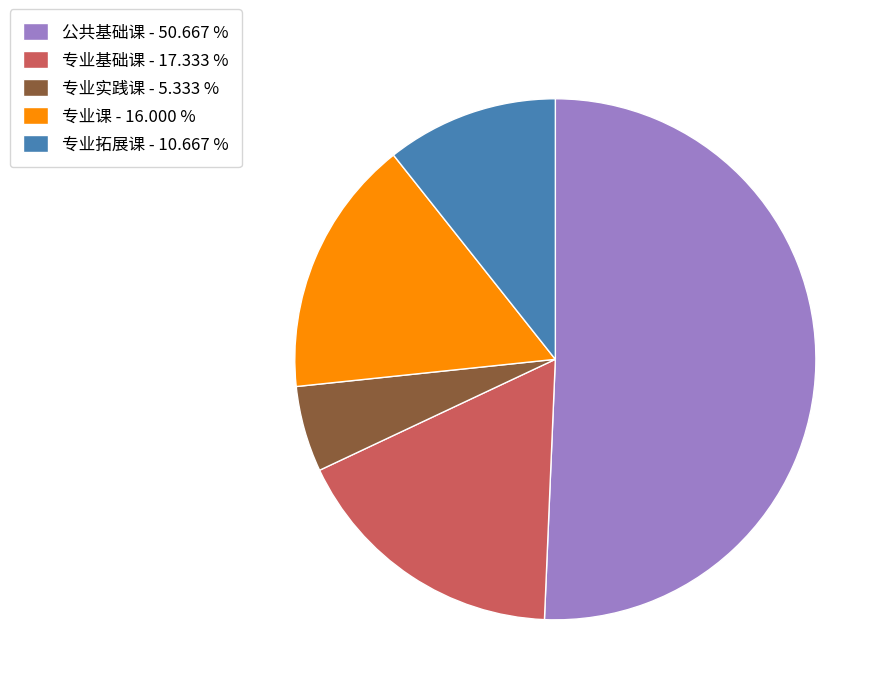

Rank the categories by value from lowest to highest.

专业实践课, 专业拓展课, 专业课, 专业基础课, 公共基础课